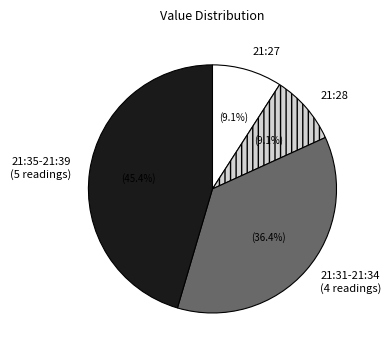

What is the ratio of the value at 21:27 to the value at 21:28?

1.0